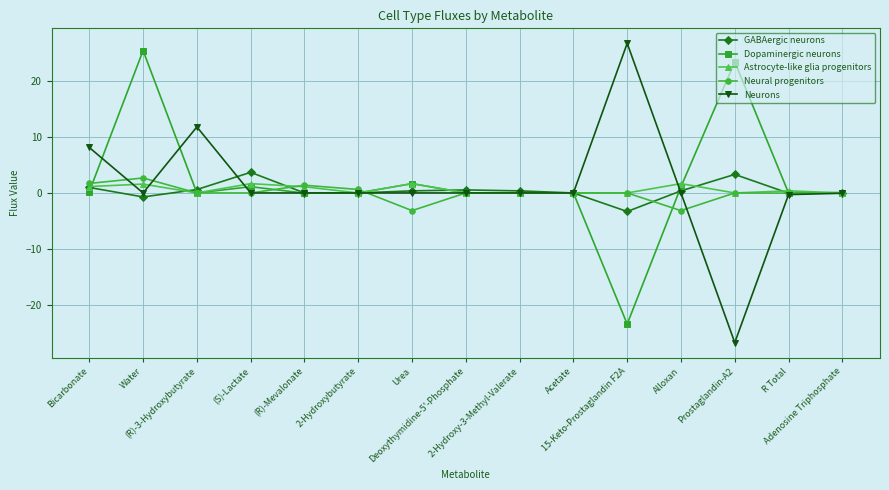

Count the number of data series in this chart.

5